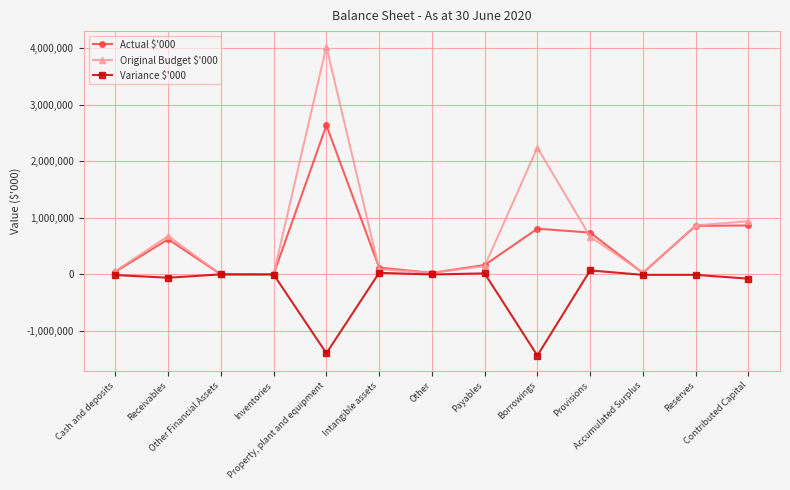

What is the average value of the Actual $'000 series?

532888